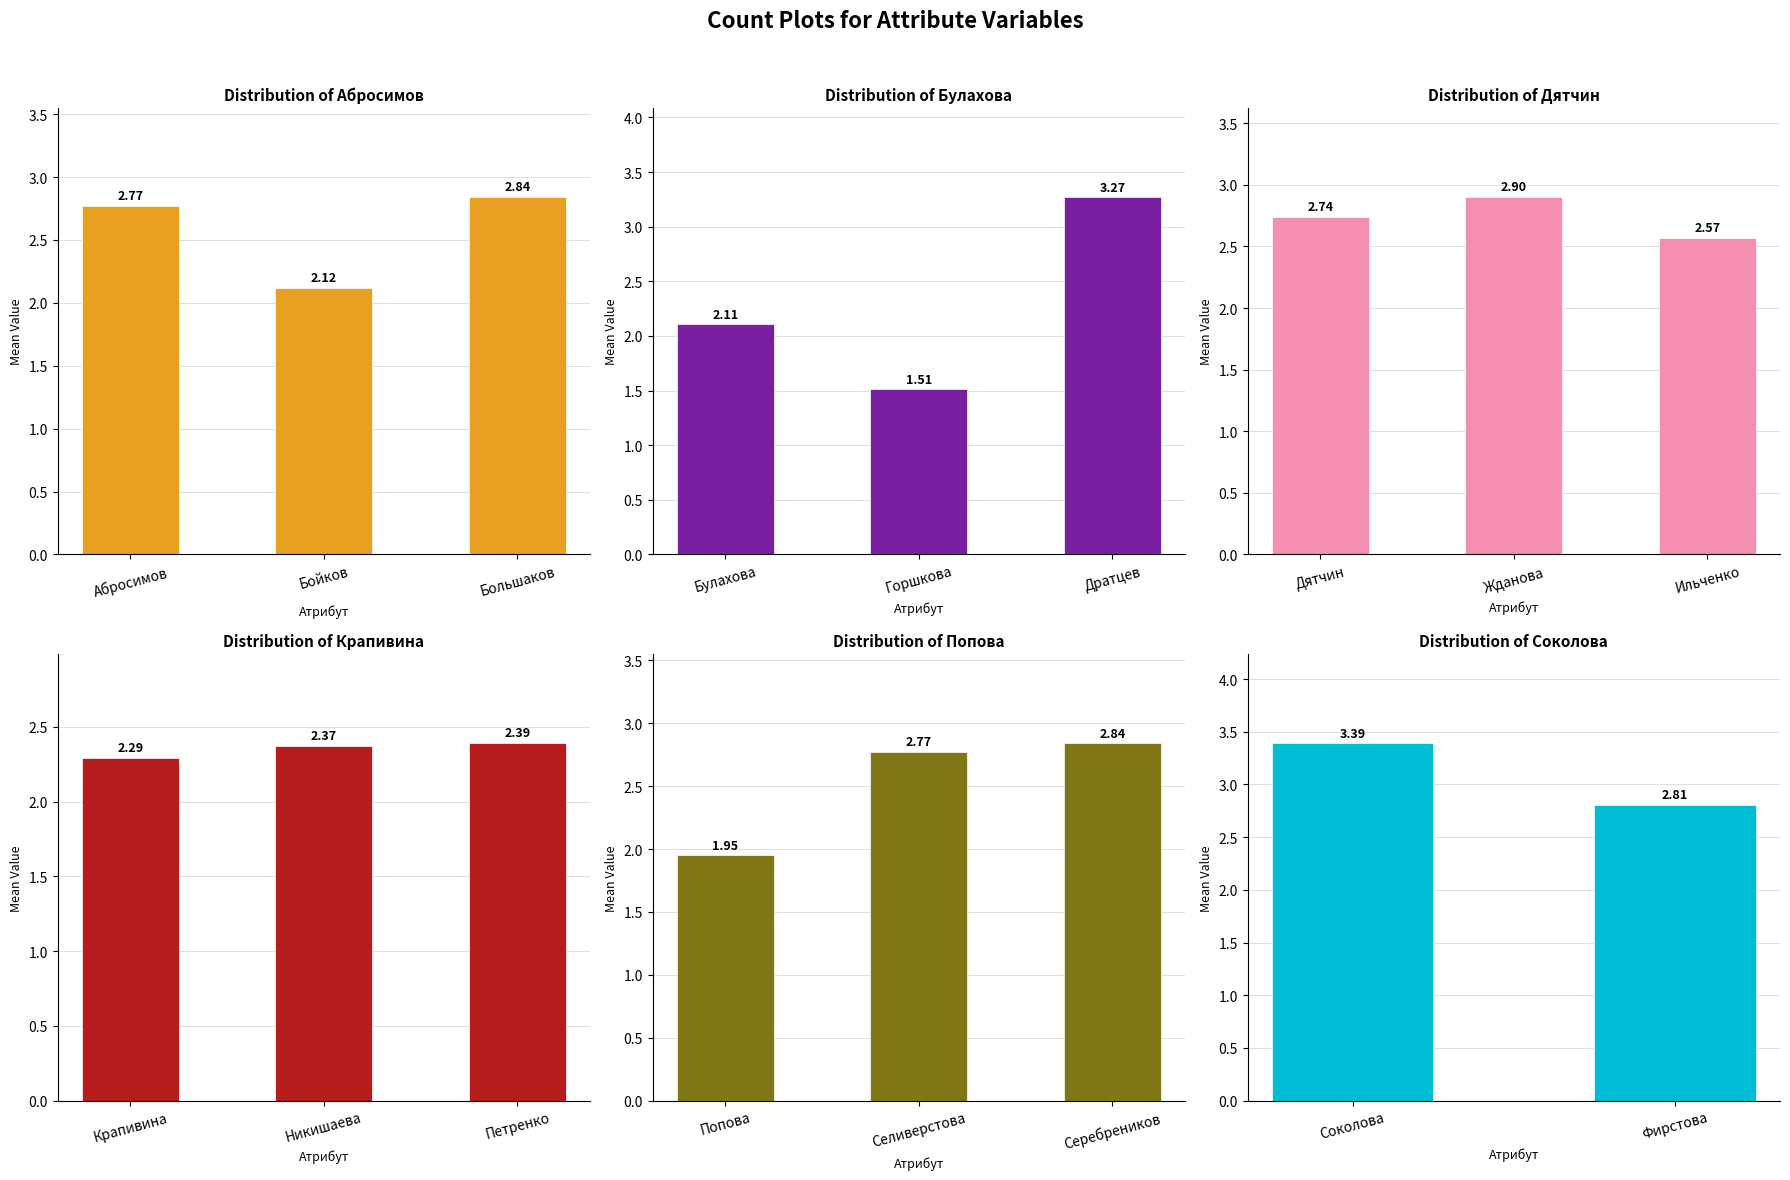

What is the value of the Абросимов bar at the 5th from the left?

1.5